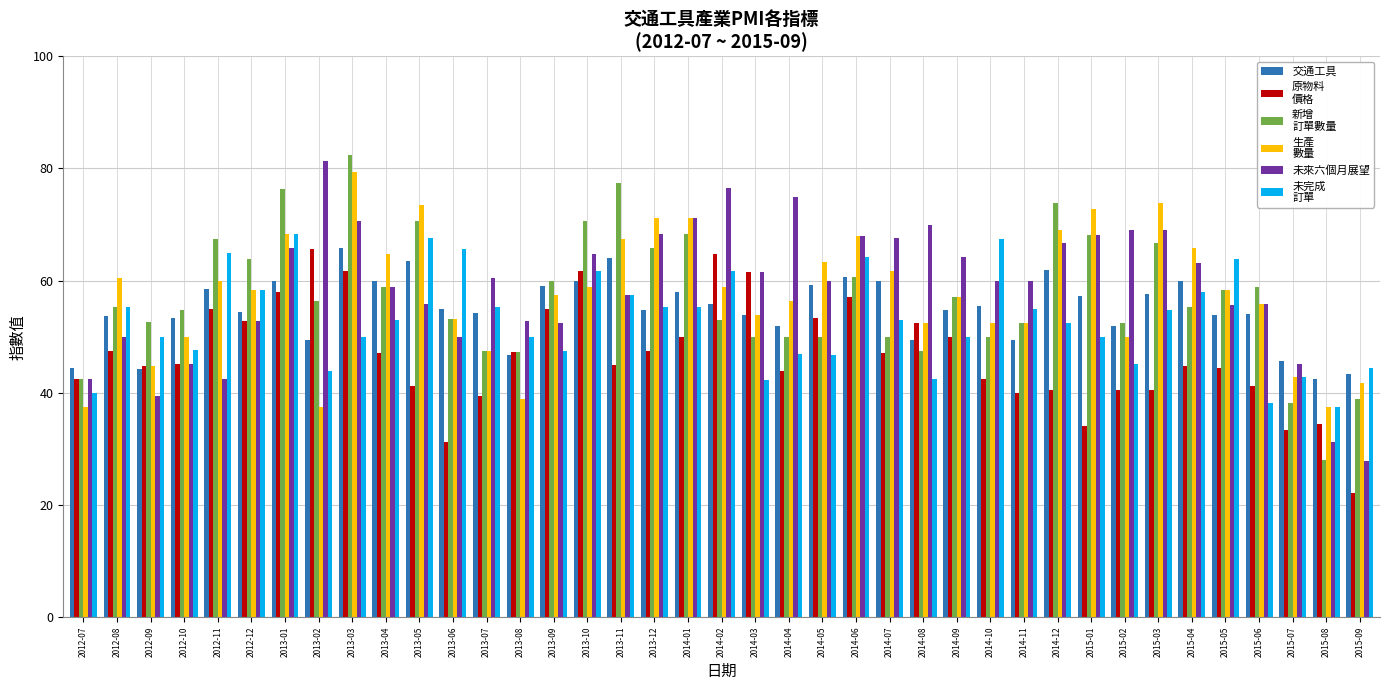

At which category does the chart reach its minimum across all series?

2015-09